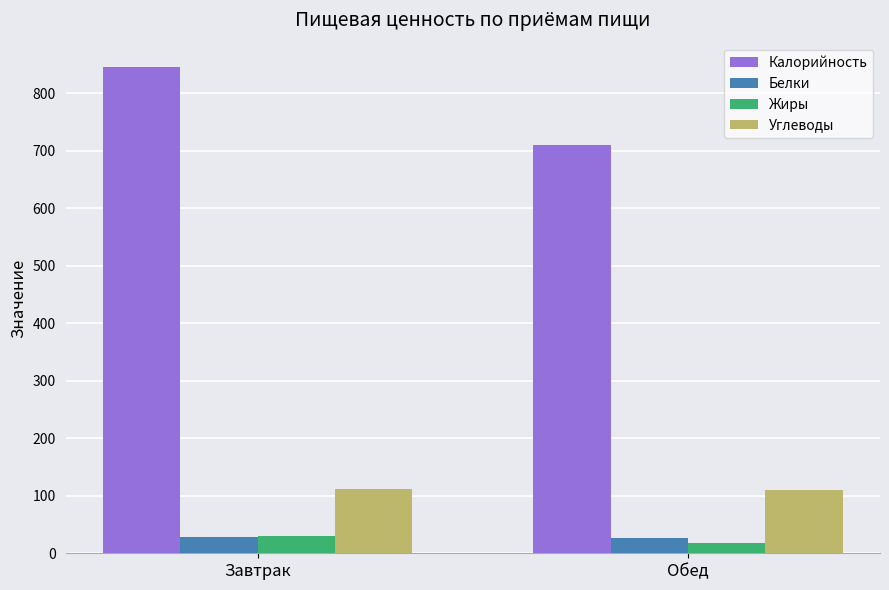

What is the smallest value displayed?

17.3